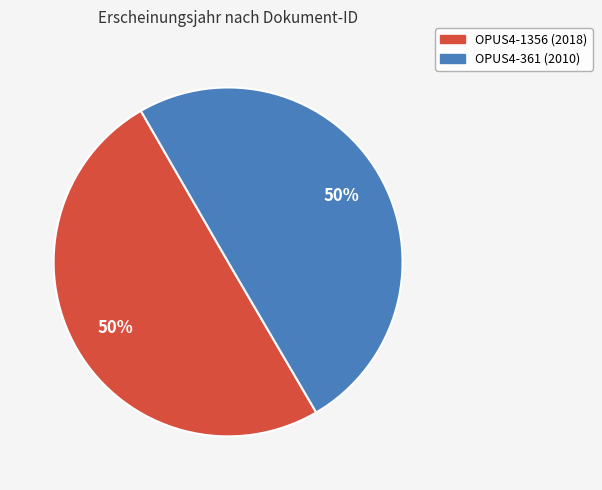

To the nearest percent, what is the average slice percentage?

50%